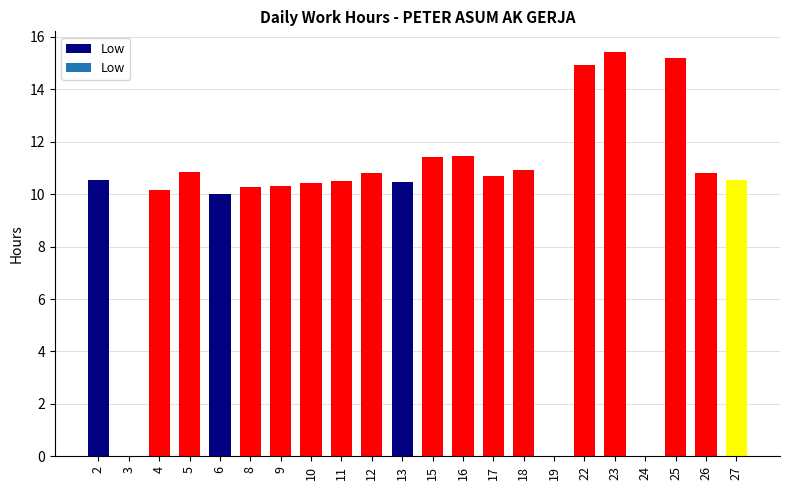

What is the maximum value shown in the chart?

15.4